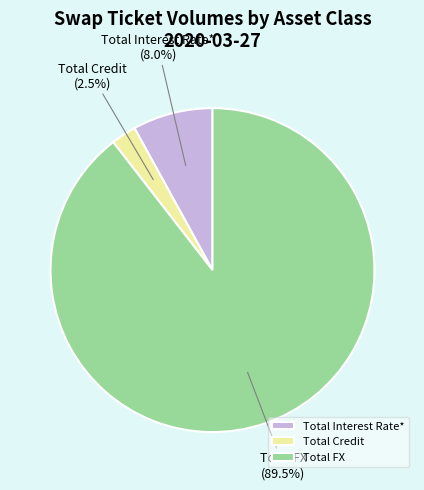

Between Total Interest Rate* and Total Credit, which is larger?

Total Interest Rate*